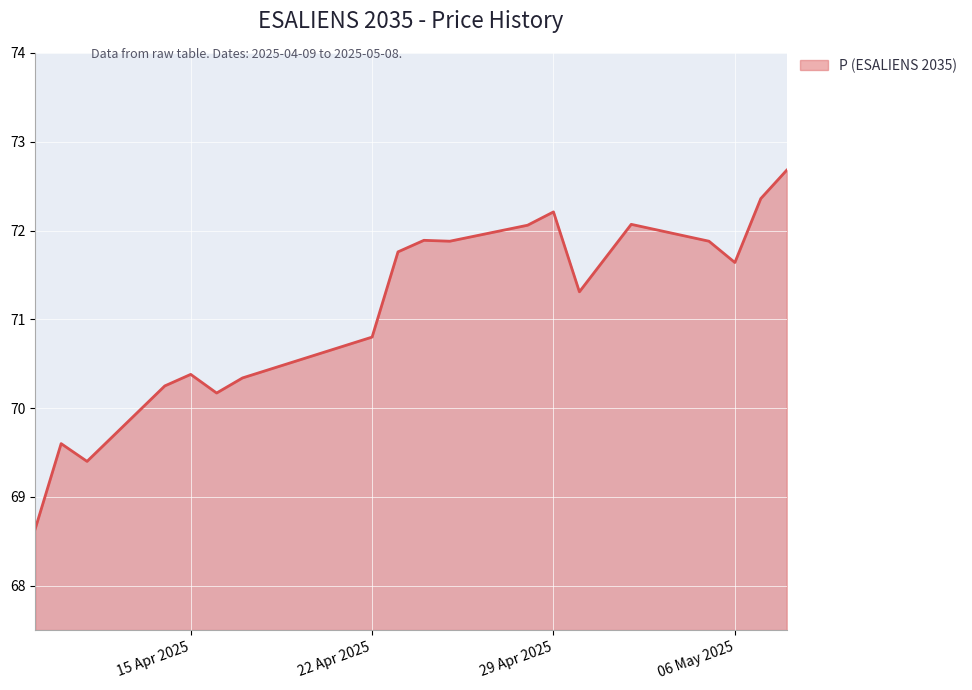

What is the minimum value shown in the chart?

68.6